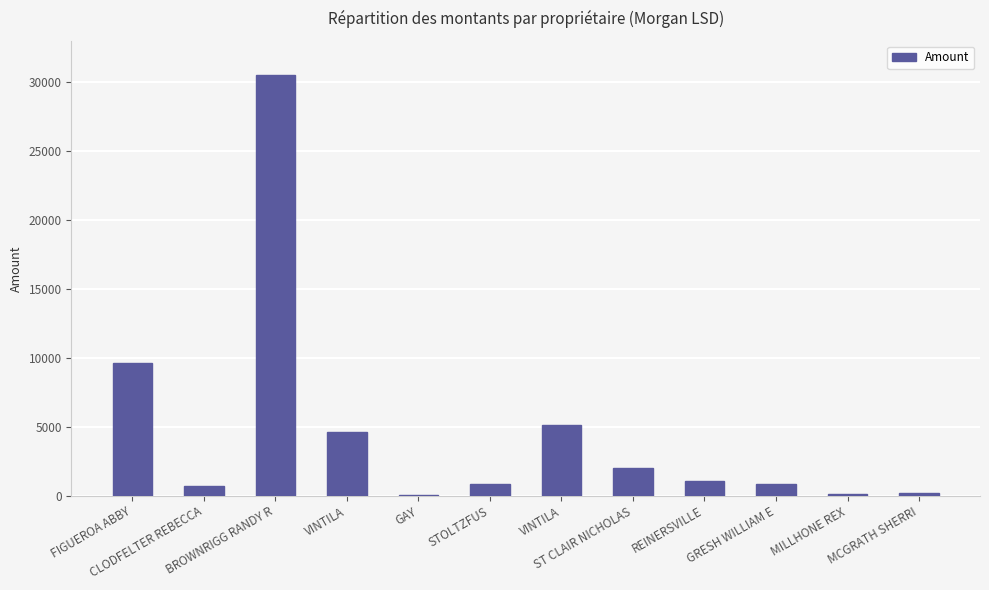

Count the number of values greater than 1037.

6